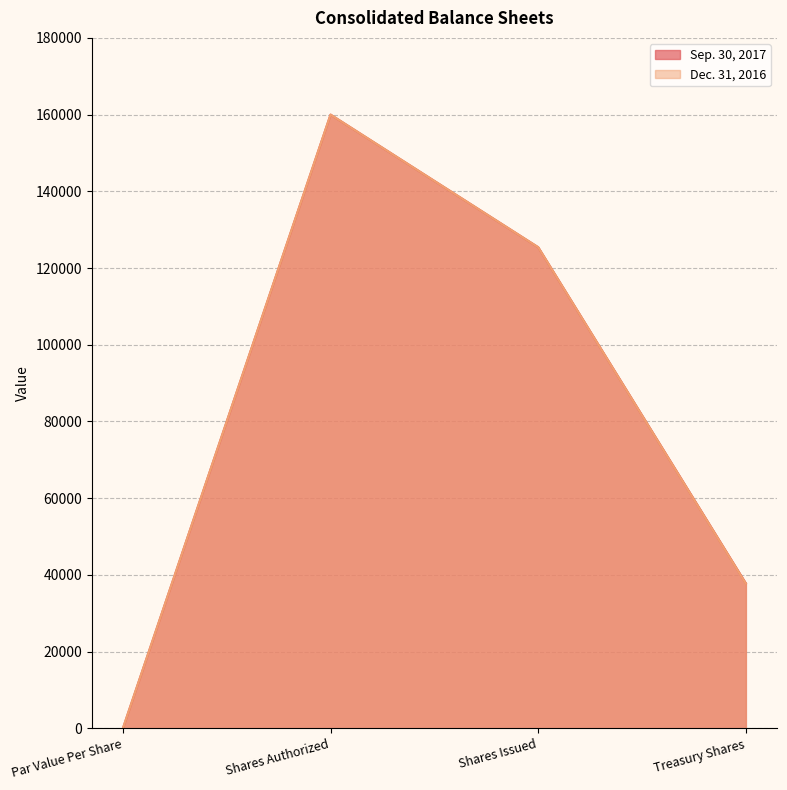

Which series has the largest range (max minus min)?

Sep. 30, 2017